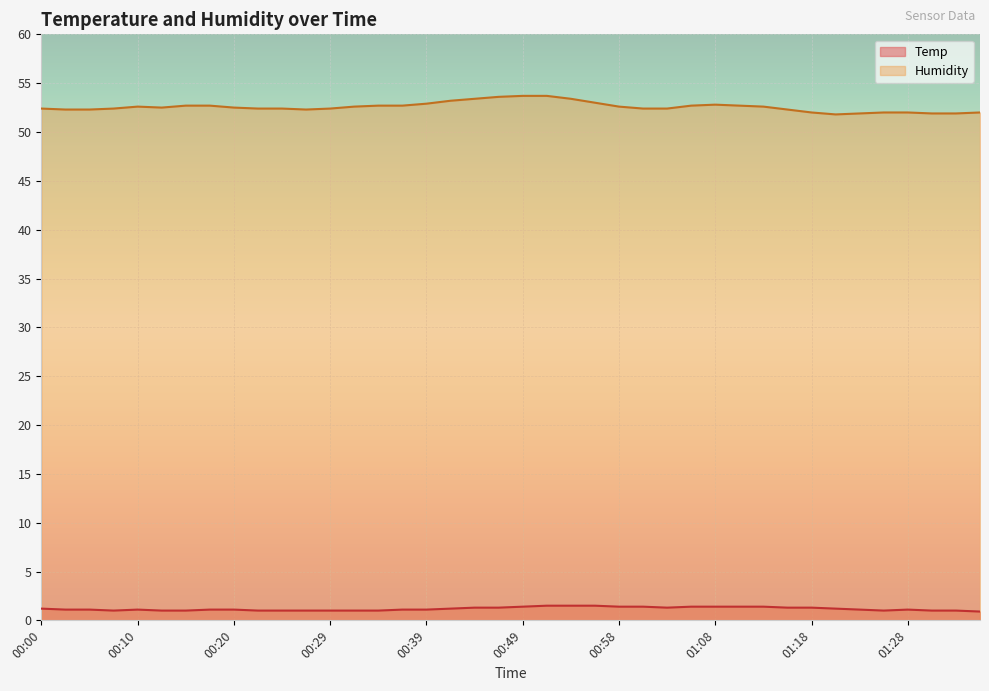

What position from the left is 01:01?

26